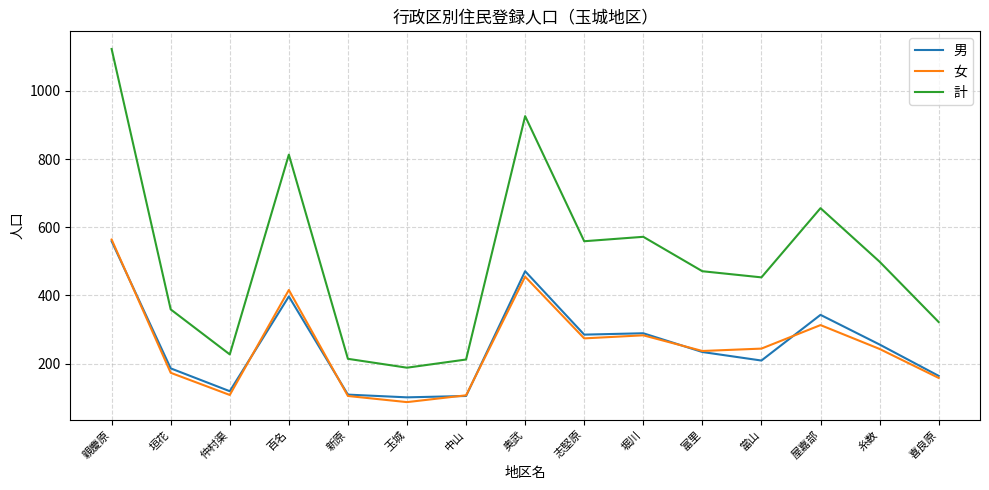

Which category has the lowest value in the 計 series?

玉城